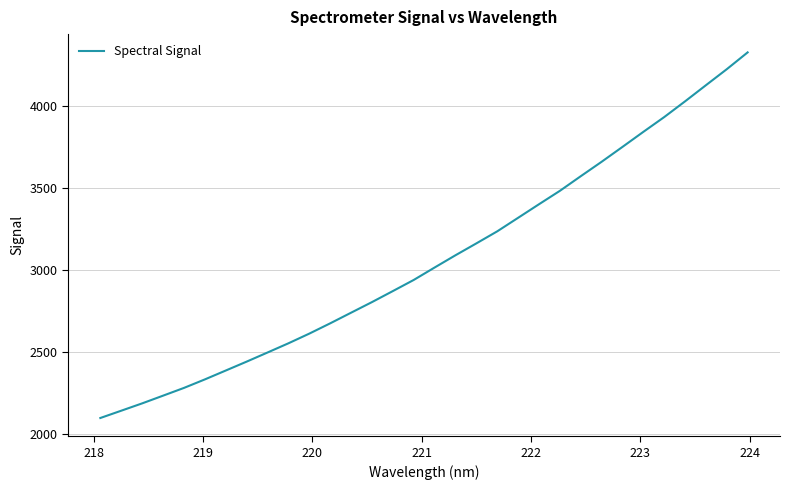

Reading left to right, list all the values displayed in this chart.

2095.5	2140.0	2184.6	2231.7	2279.0	2330.9	2385.0	2439.4	2495.0	2551.2	2610.3	2673.0	2737.9	2802.6	2869.8	2937.7	3013.5	3088.3	3160.8	3234.2	3316.8	3399.5	3481.2	3570.4	3658.4	3749.2	3840.9	3931.1	4027.1	4125.4	4223.2	4325.7